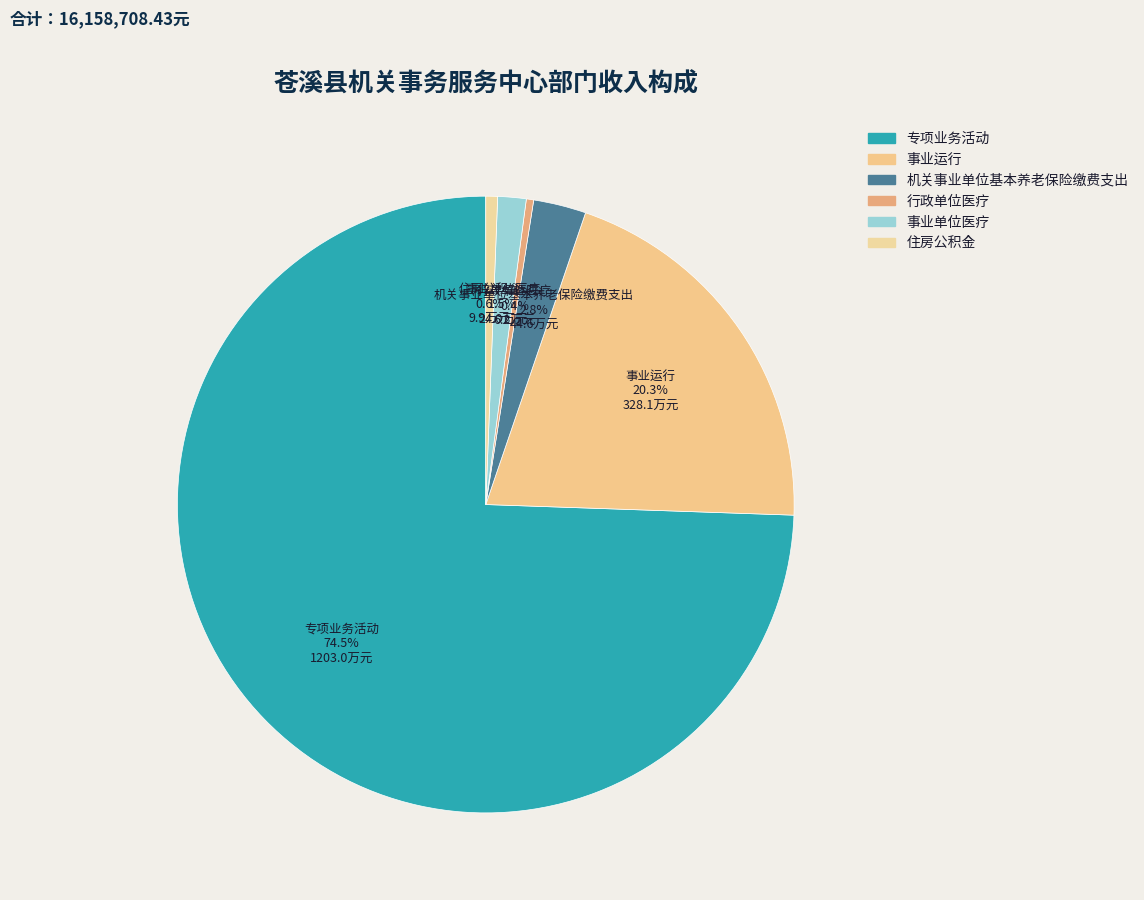

Count the number of slices in the pie.

6